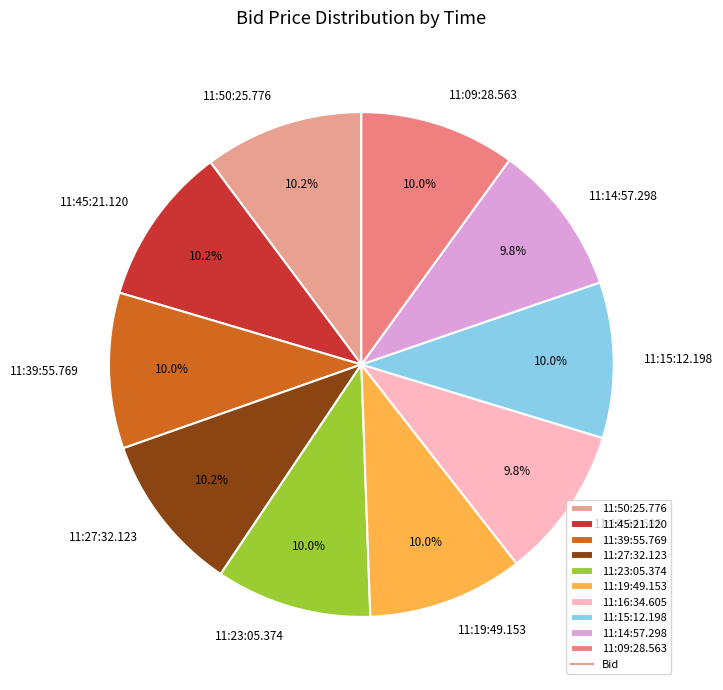

How many segments does this pie chart have?

10